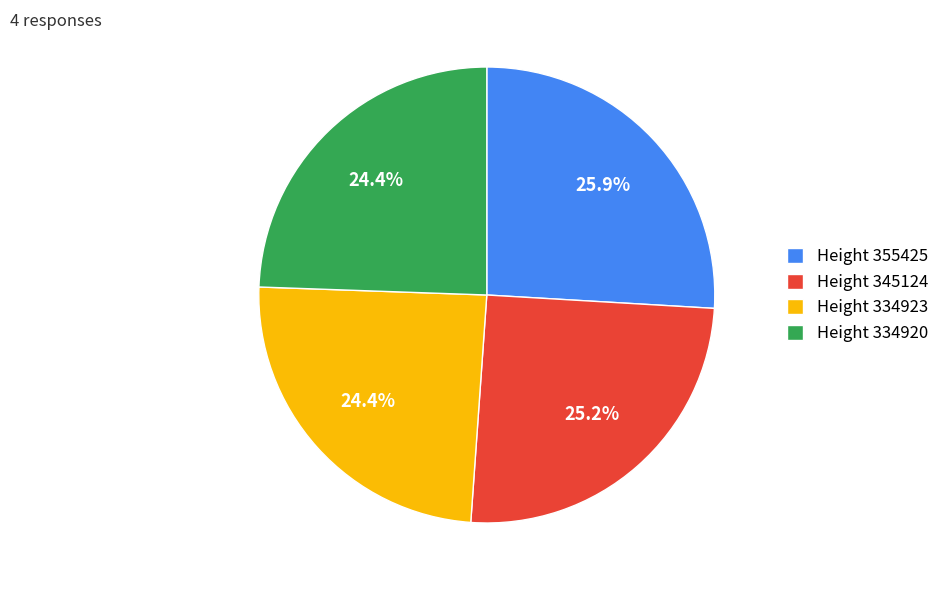

Which slice is the largest?

Height 355425